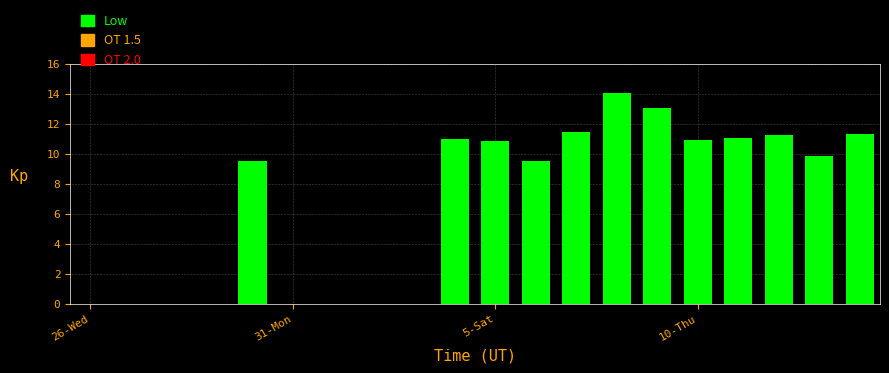

How many categories are shown in the chart?

20